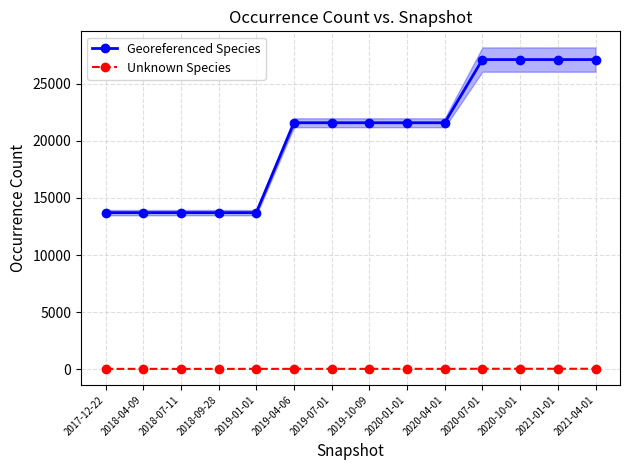

What is the value of the Unknown Species point at the 11th from the left?

41